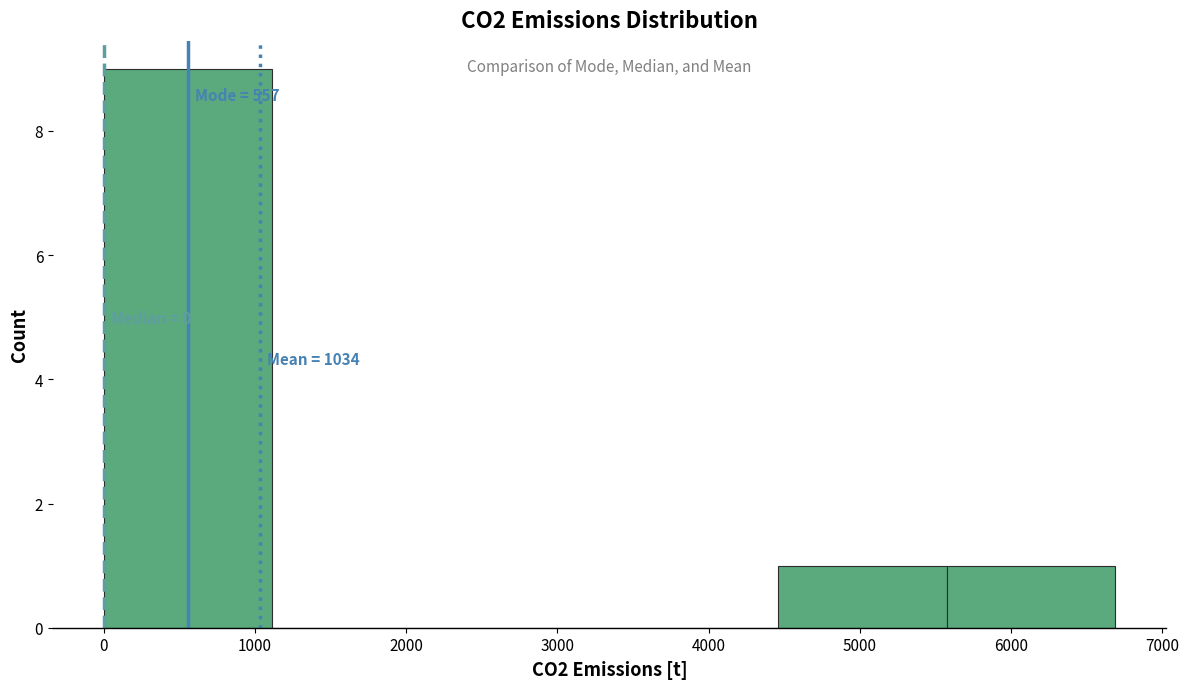

Over which range of the x-axis is the bar tallest?

0 to 1100